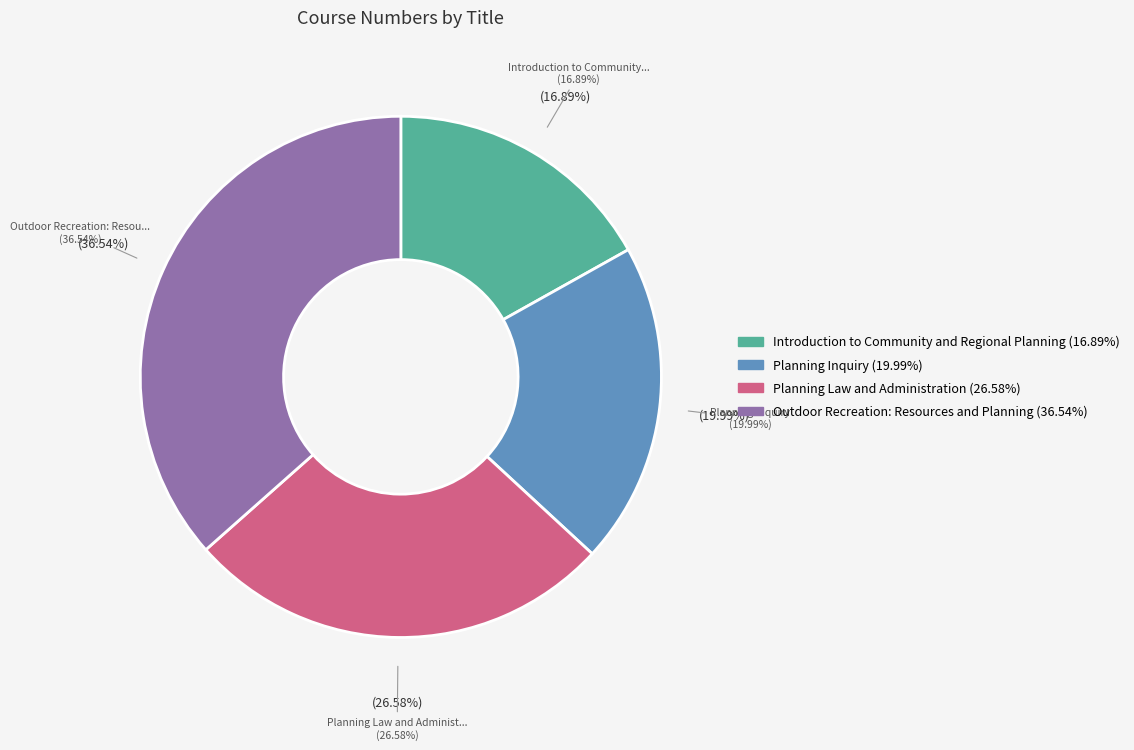

To the nearest percent, what is the combined percentage of Introduction to Community and Regional Planning and Planning Law and Administration?

43%